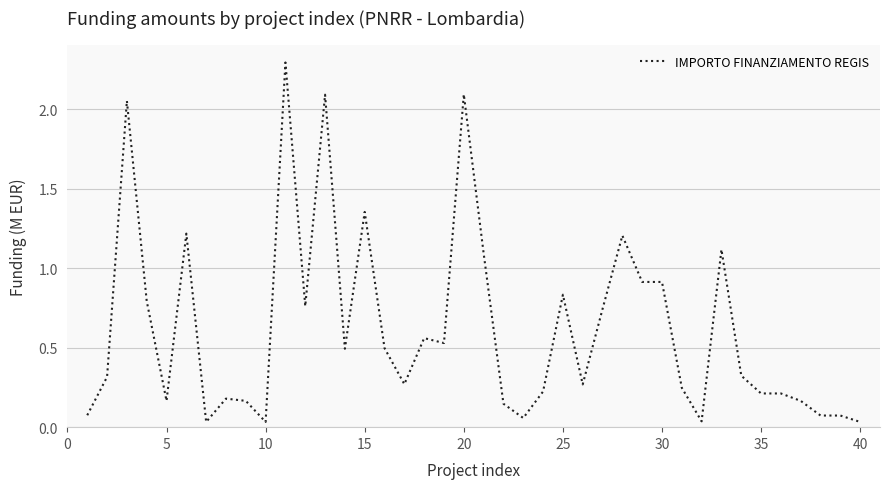

What is the maximum value shown in the chart?

2.3